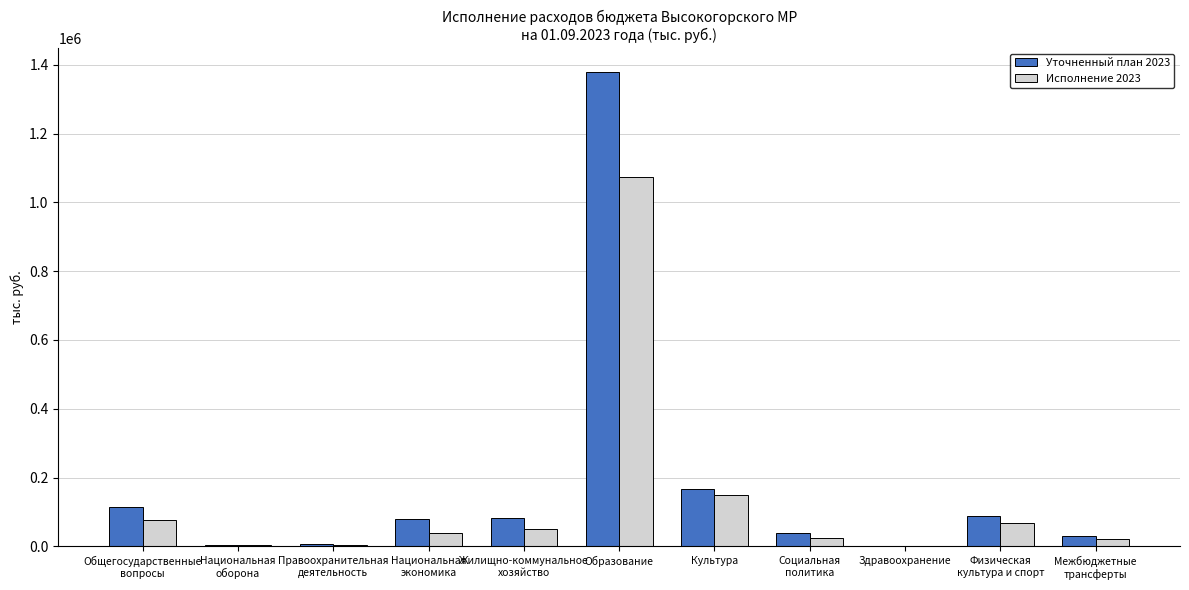

What is the average value of the Уточненный план 2023 series?

180596.4